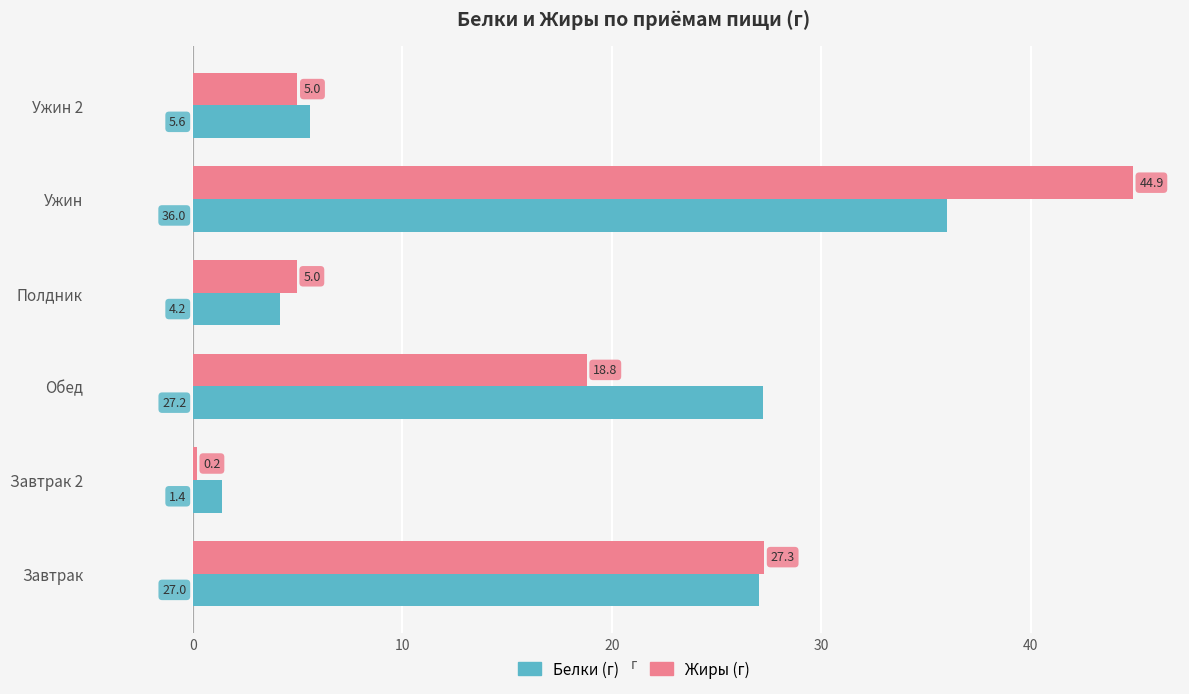

At which label is Белки (г) closest to 18?

Завтрак